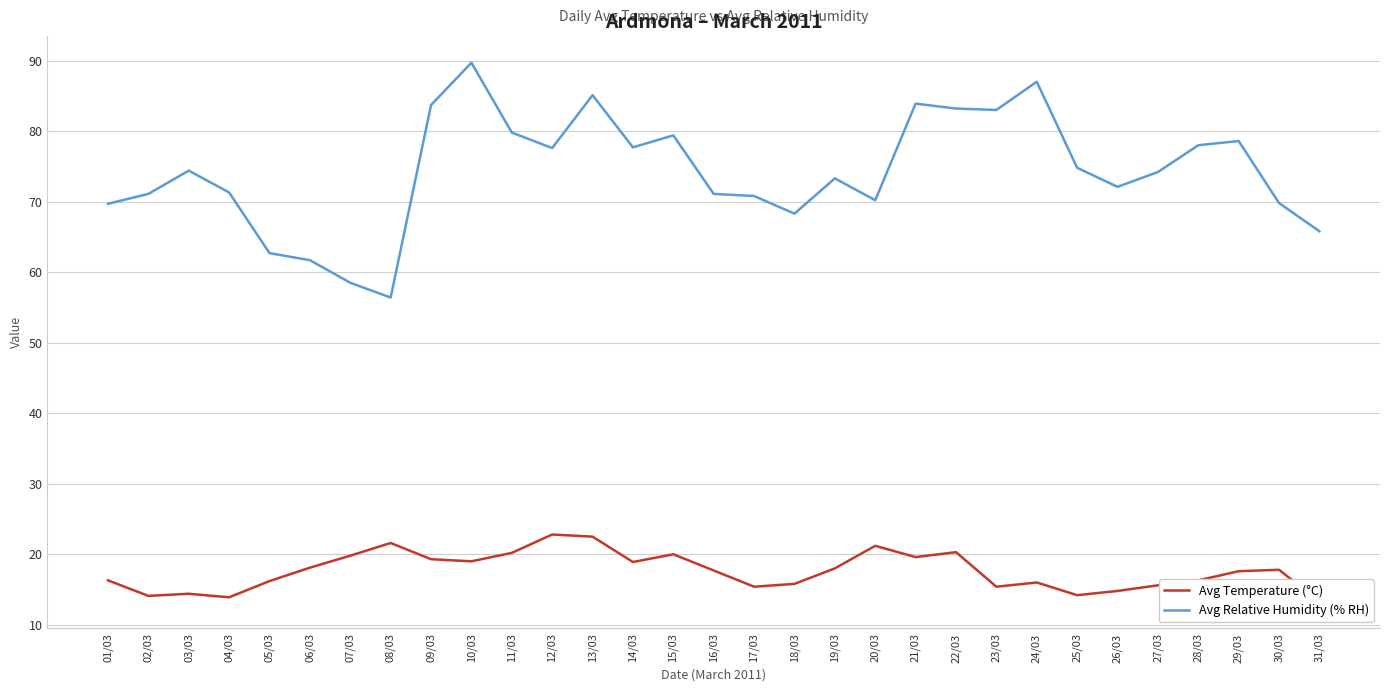

Rank the series by their average value, from highest to lowest.

Avg Relative Humidity (% RH), Avg Temperature (°C)